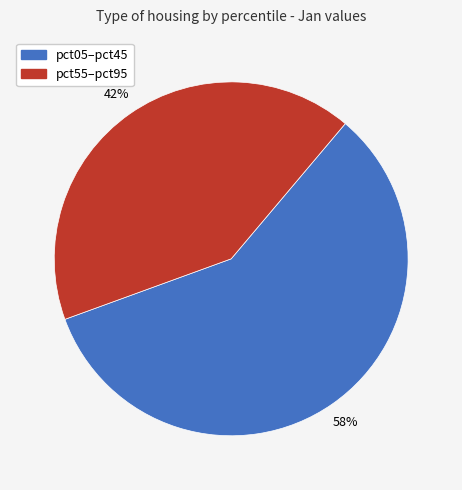

How many slices are in this pie chart?

2